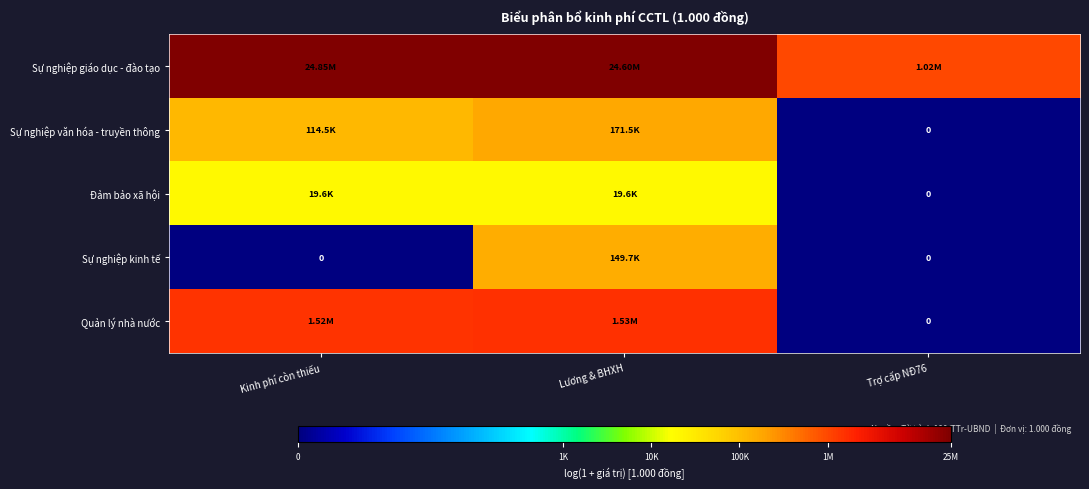

List the series in order of their peak value, highest first.

Sự nghiệp giáo dục - đào tạo, Quản lý nhà nước, Sự nghiệp văn hóa - truyền thông, Sự nghiệp kinh tế, Đảm bảo xã hội